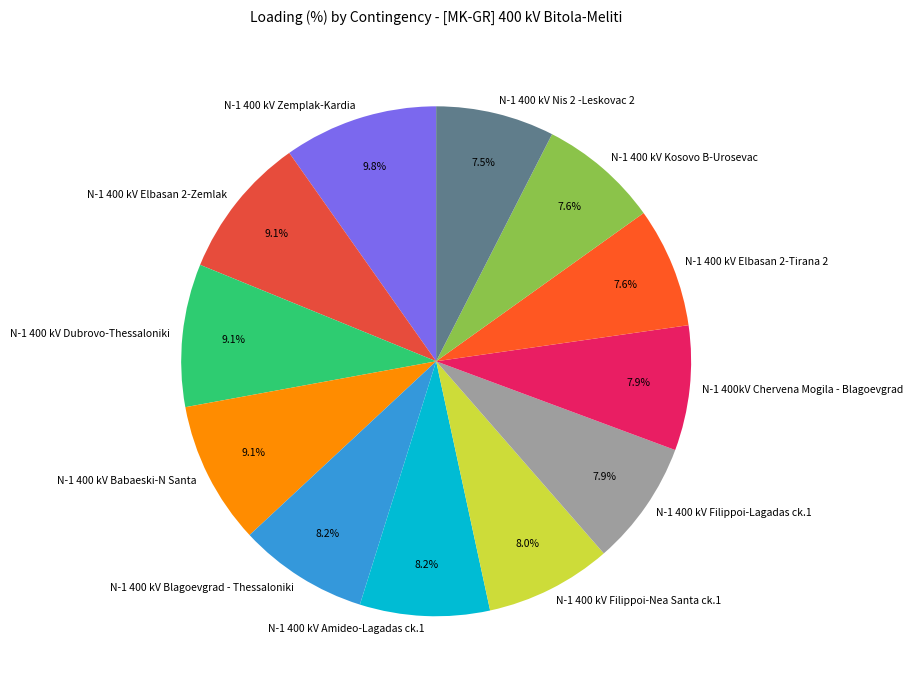

Do N-1 400 kV Babaeski-N Santa and N-1 400 kV Elbasan 2-Tirana 2 together represent more than half of the pie?

No